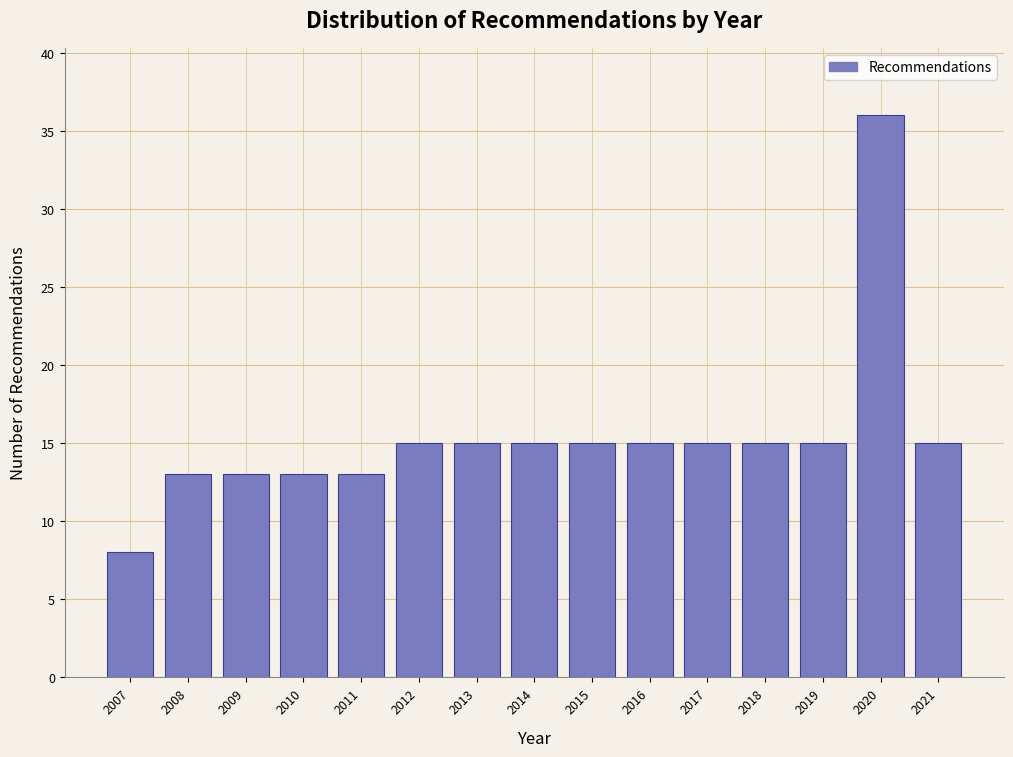

Reading left to right, extract all data points from this chart.

2007=8	2008=13	2009=13	2010=13	2011=13	2012=15	2013=15	2014=15	2015=15	2016=15	2017=15	2018=15	2019=15	2020=36	2021=15